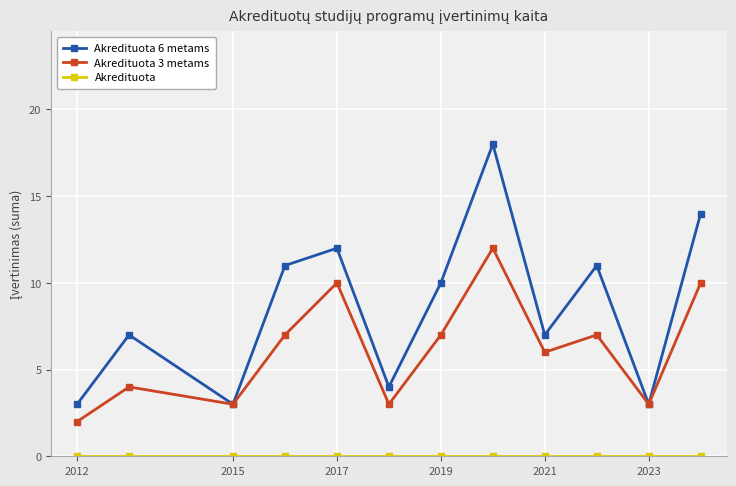

What is the maximum value shown in the chart?

18